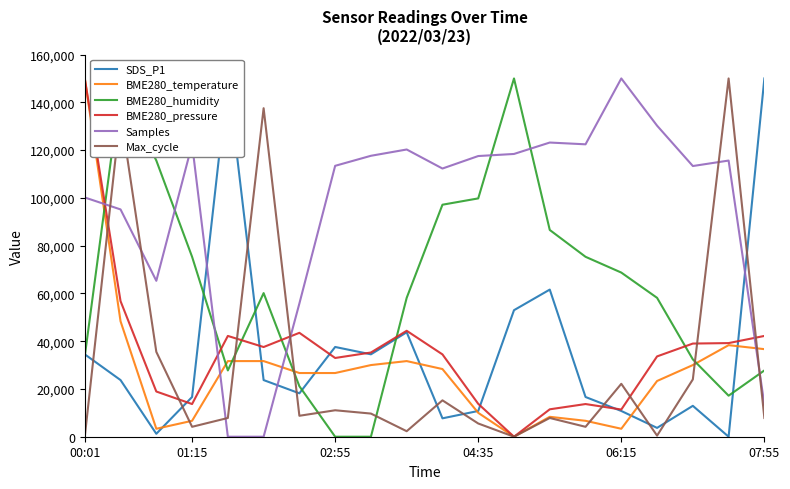

In BME280_pressure, how many points are higher than both neighbors (excluding endpoints)?

4